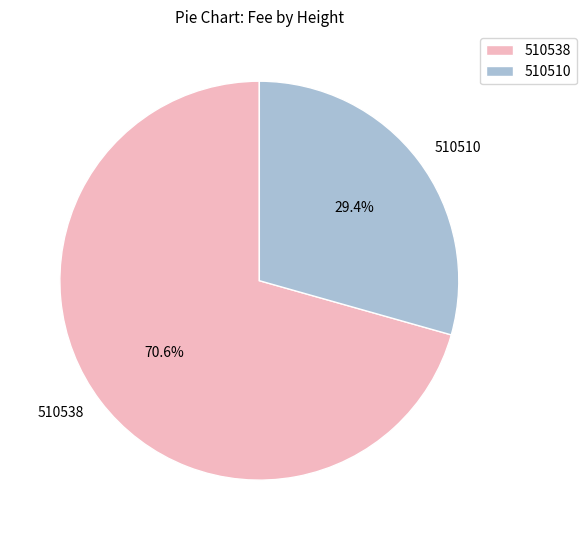

Is there any slice that represents more than half of the pie?

Yes